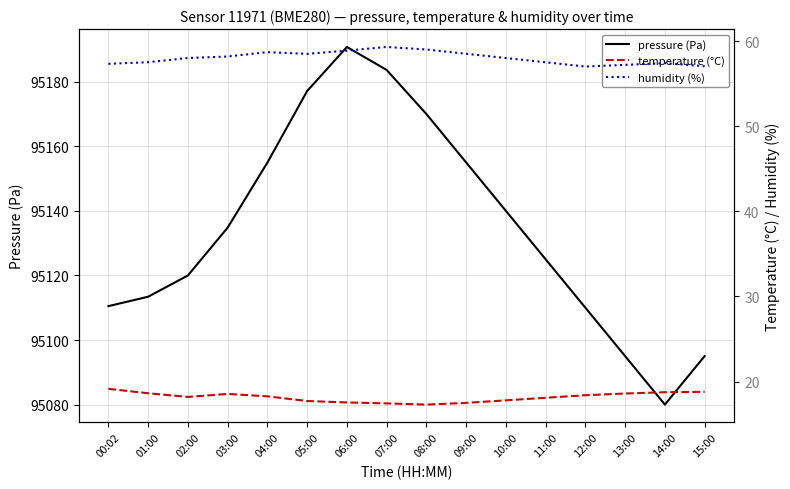

At how many categories does at least one series exceed 81349?

16